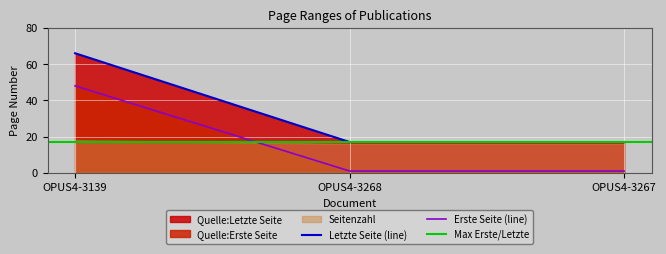

True or false: Erste Seite (line) has a value of 48 at OPUS4-3139.

True